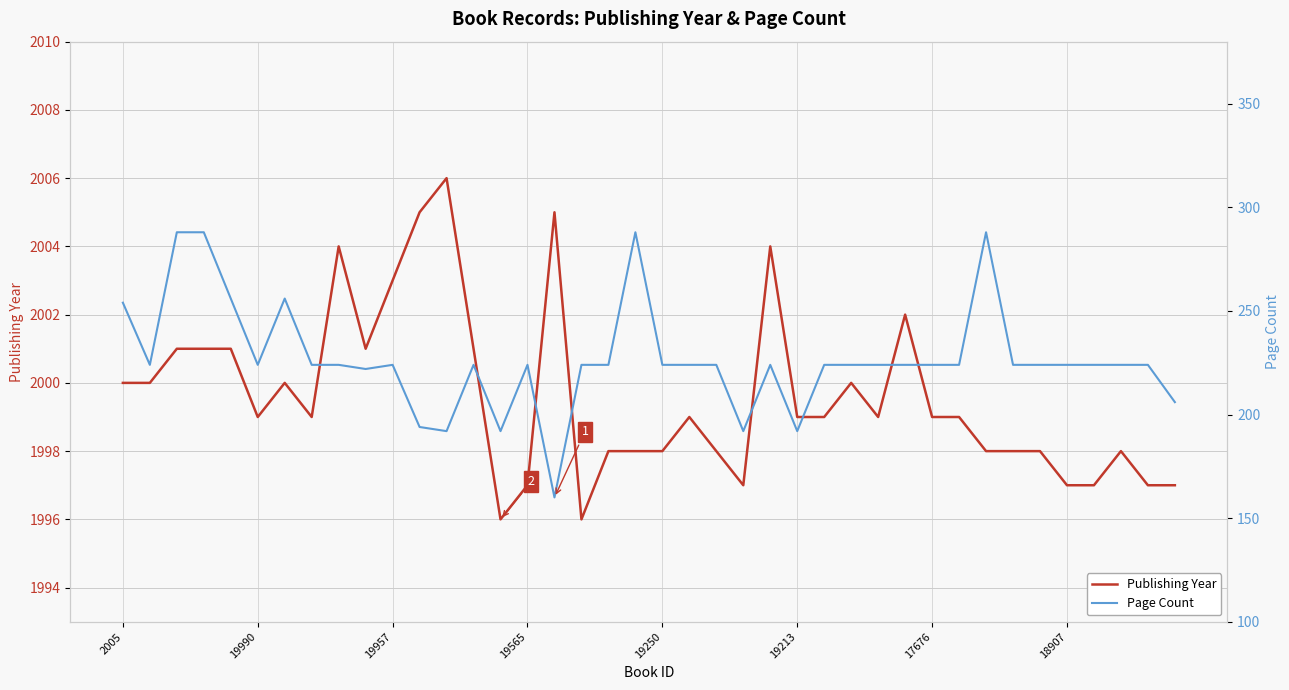

What is the difference between the maximum and second lowest values in the Page Count series?

96